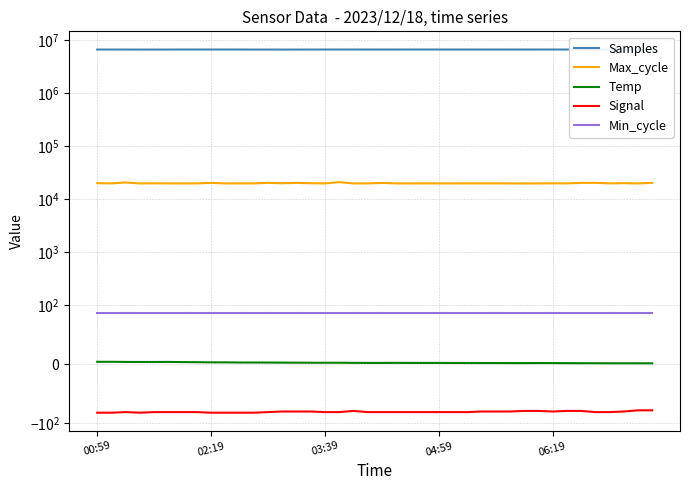

At which category is the sum across all series the highest?

06:19